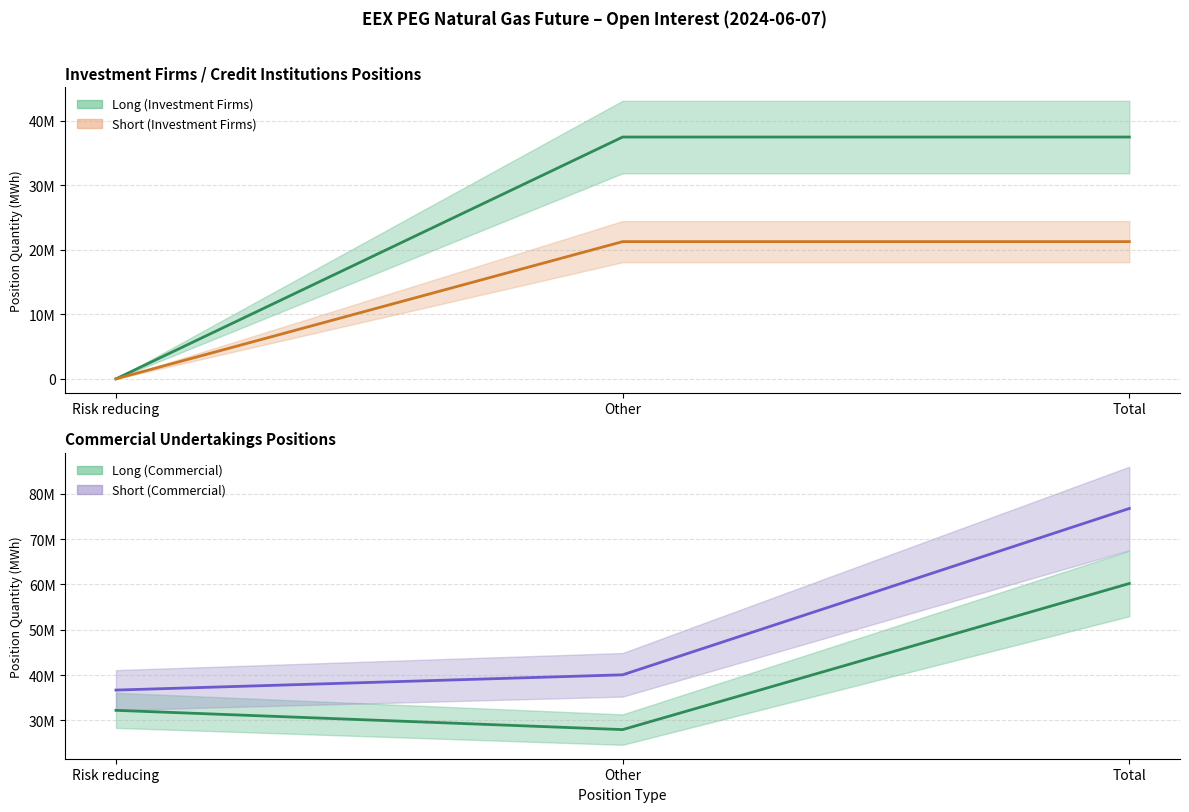

Count the Short values in the range 0 to 21262179.

3